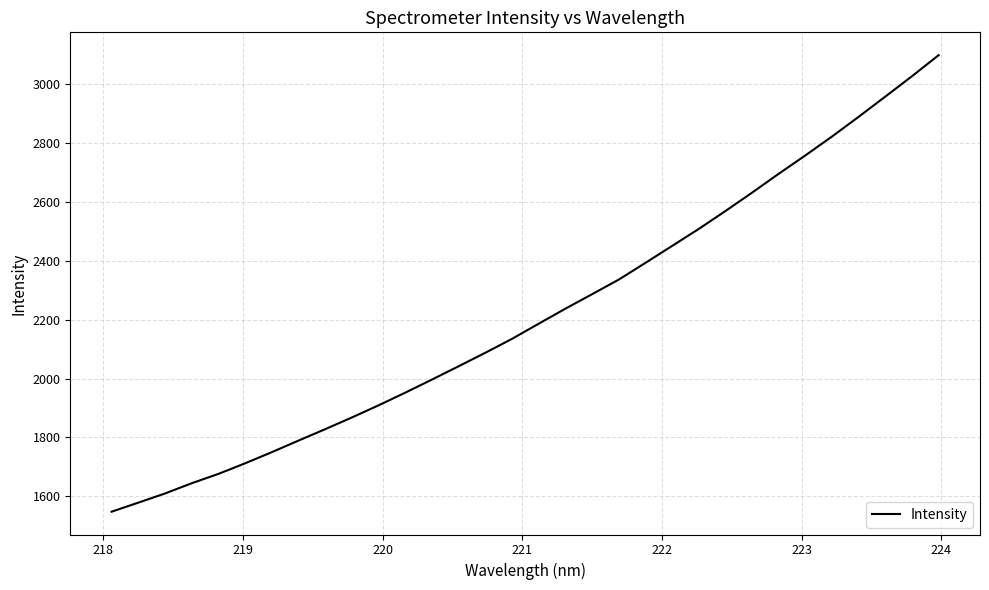

What is the minimum value shown in the chart?

1547.4